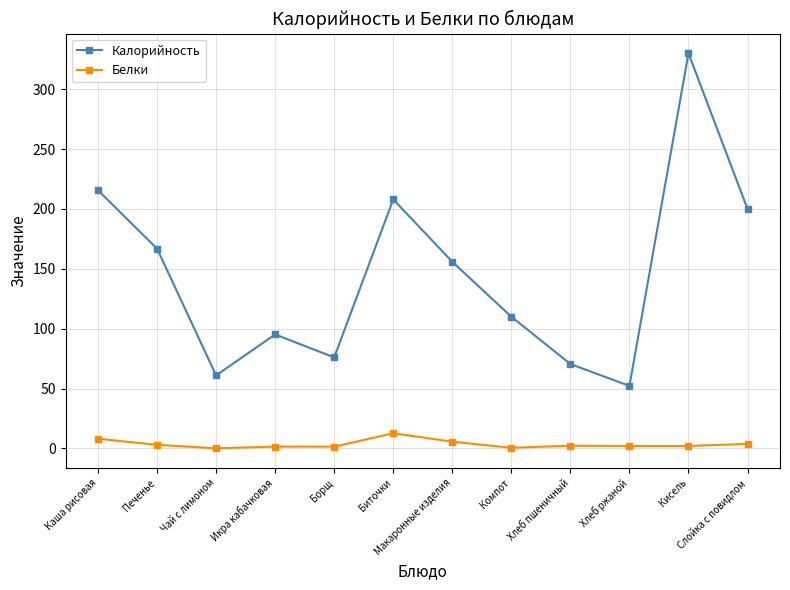

Rank the series by their average value, from lowest to highest.

Белки, Калорийность